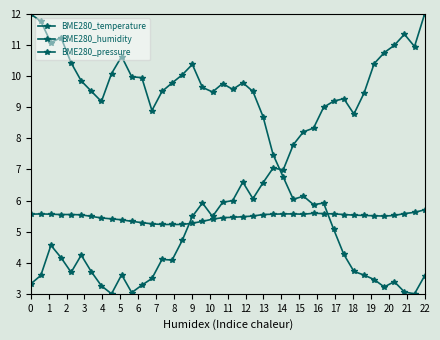

At which category does BME280_humidity reach its first local valley?

3